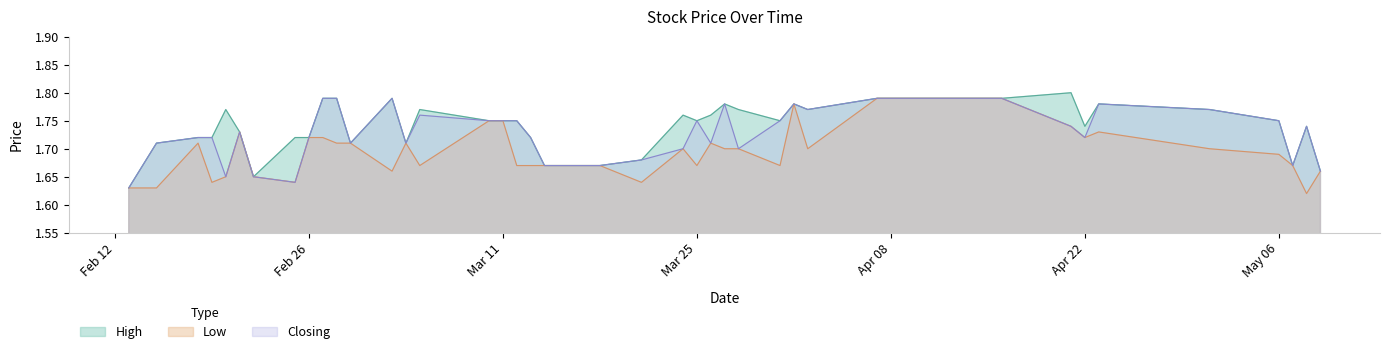

Where is Closing nearest to the value 1?

13/02/2024